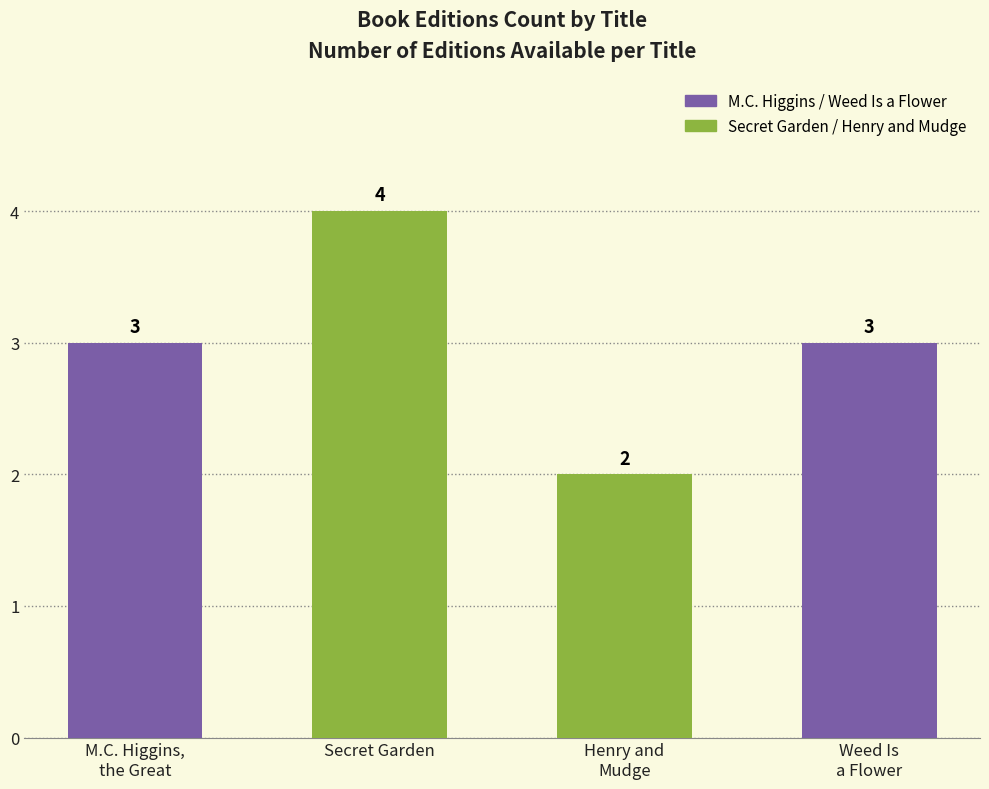

What is the change in value from M.C. Higgins,
the Great to Henry and
Mudge?

-1